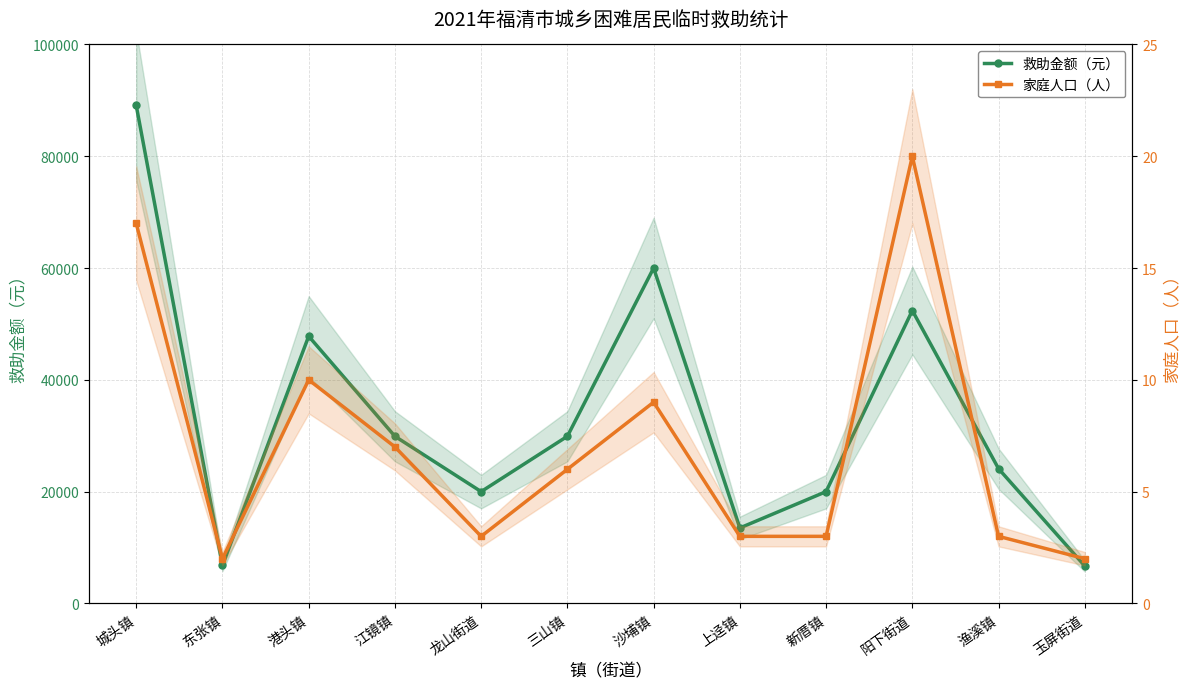

What is the total value across all series at 阳下街道?

52420